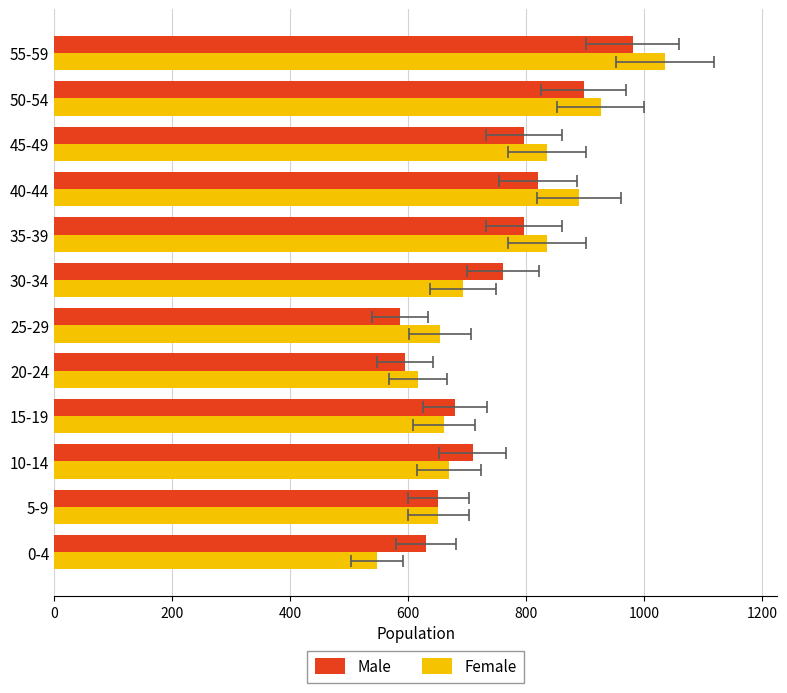

What is the value of the Female bar at the 2nd from the left?

651